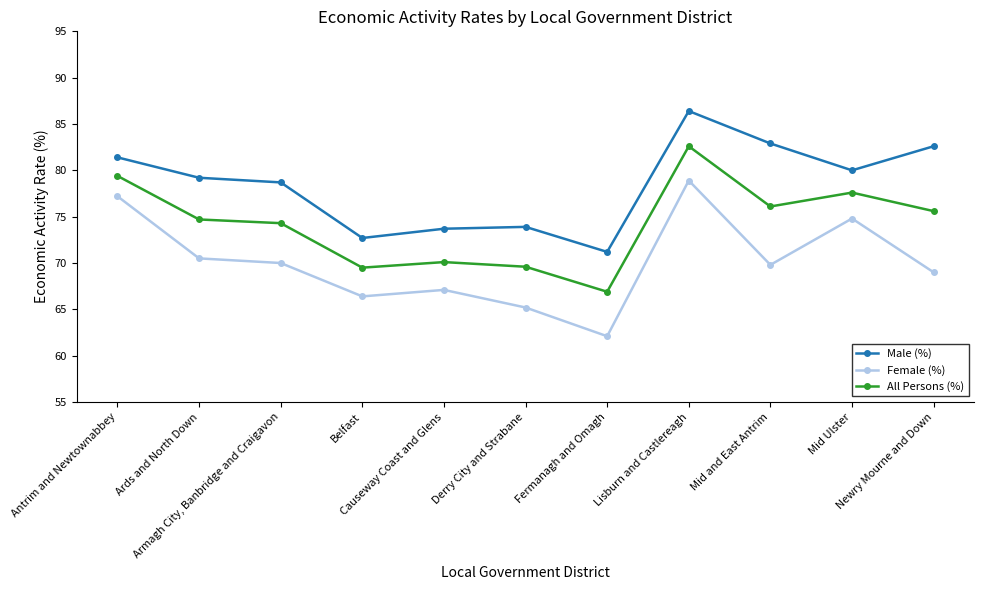

Which series changed the most between Mid and East Antrim and Newry Mourne and Down?

Female (%)